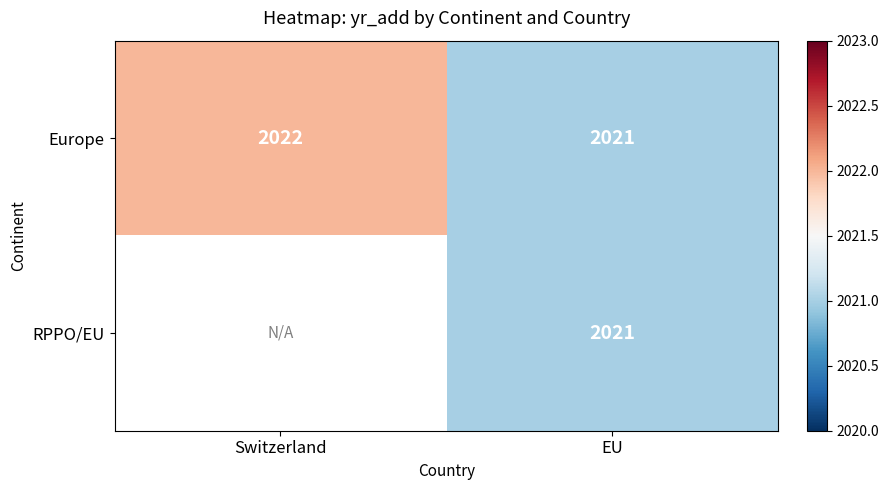

How many series are shown in this chart?

2